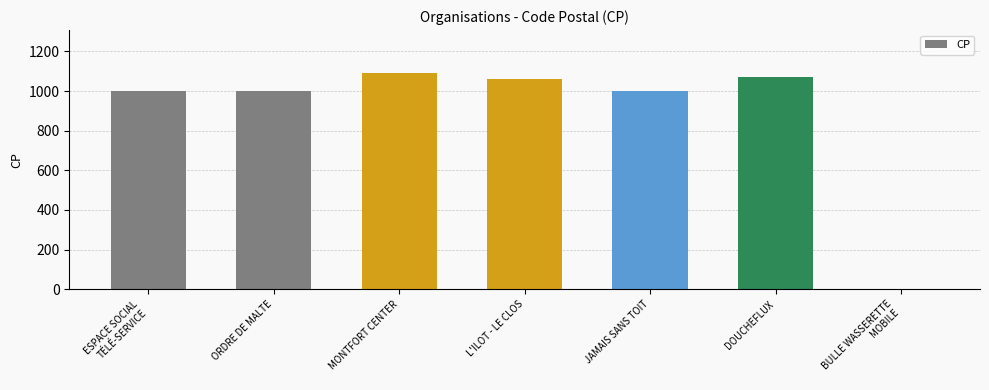

Reading left to right, transcribe all the data shown in this chart.

ESPACE SOCIAL
TÉLÉ-SERVICE=1000	ORDRE DE MALTE=1000	MONTFORT CENTER=1090	L'ILOT - LE CLOS=1060	JAMAIS SANS TOIT=1000	DOUCHEFLUX=1070	BULLE WASSERETTE
MOBILE=0